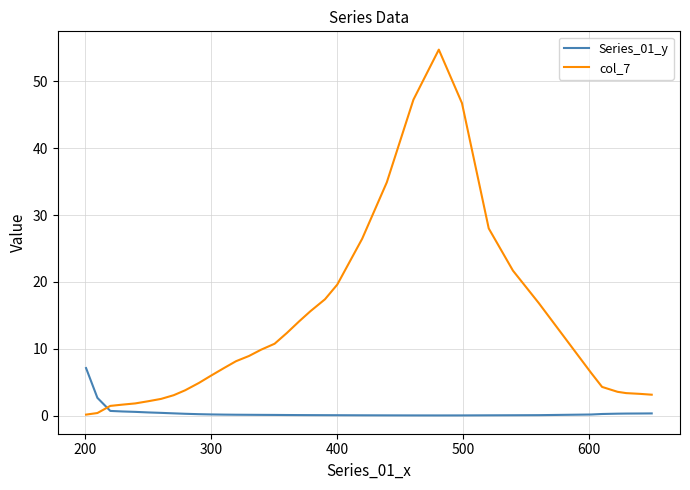

True or false: Series_01_y and col_7 intersect in this chart.

True